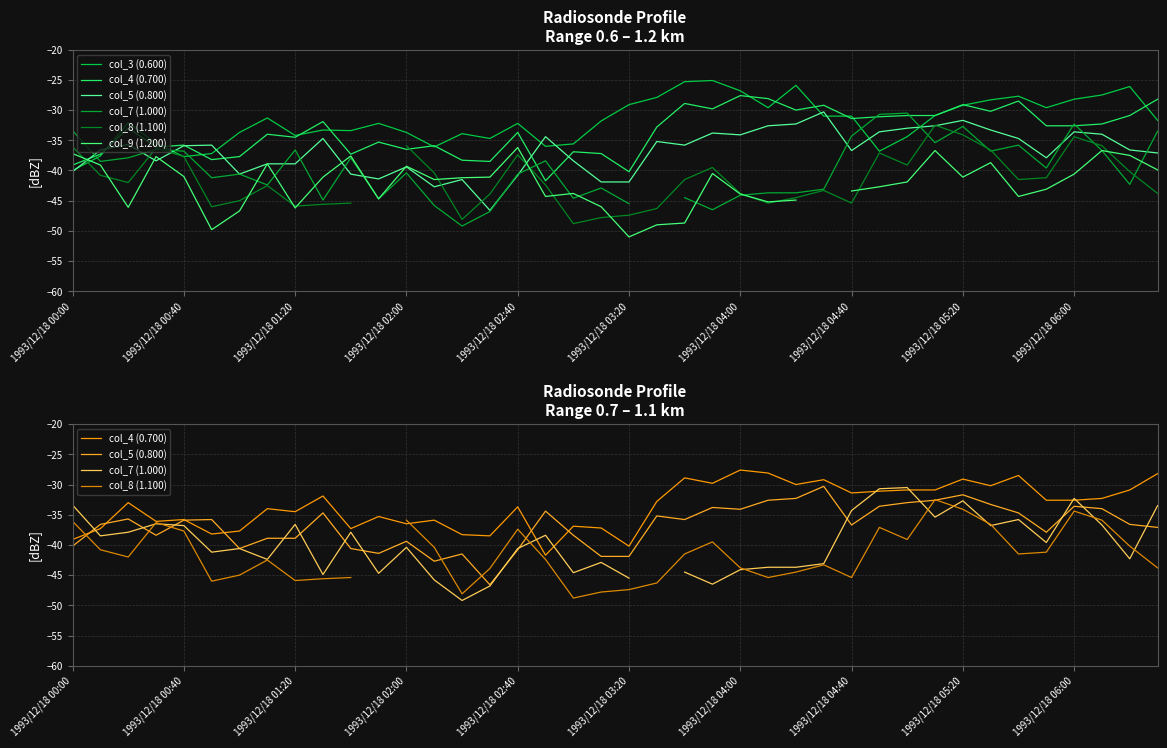

At 38, list the series in order from largest to smallest.

col_3 (0.600), col_4 (0.700), col_5 (0.800), col_9 (1.200), col_8 (1.100), col_7 (1.000)